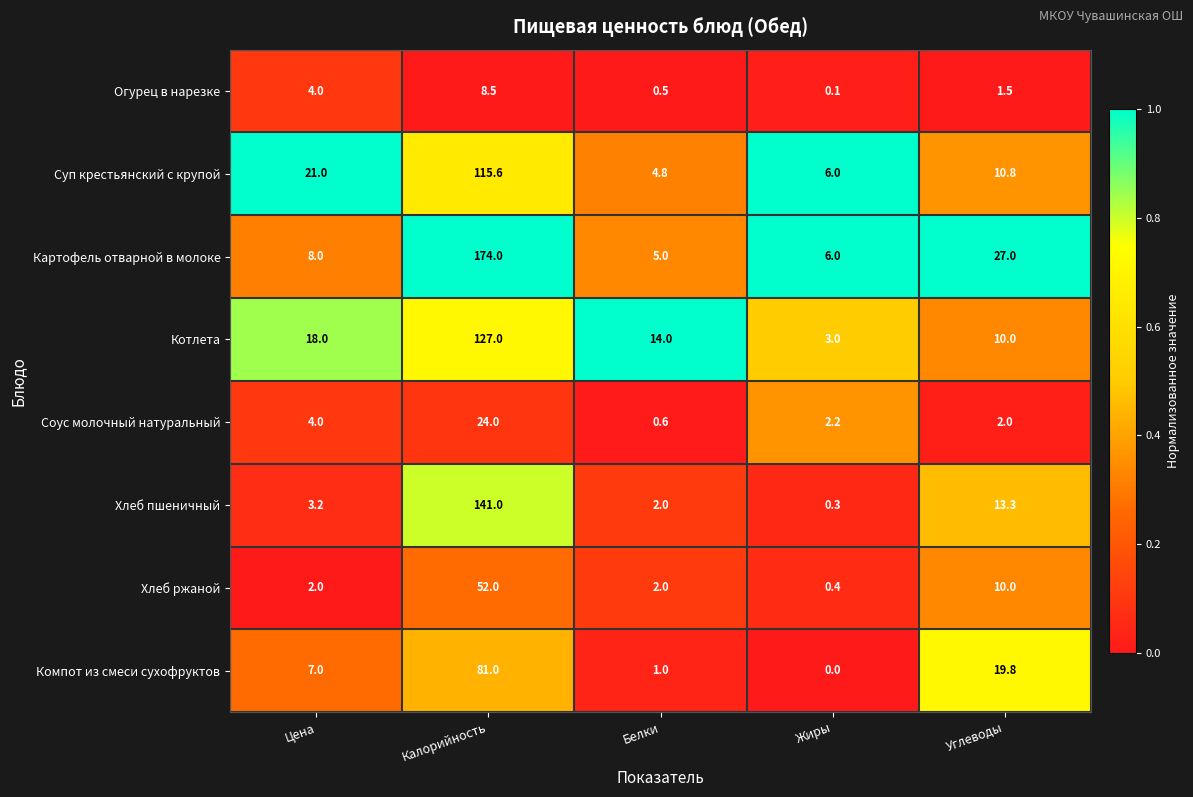

Between Цена and Белки, which series saw the biggest shift?

Суп крестьянский с крупой